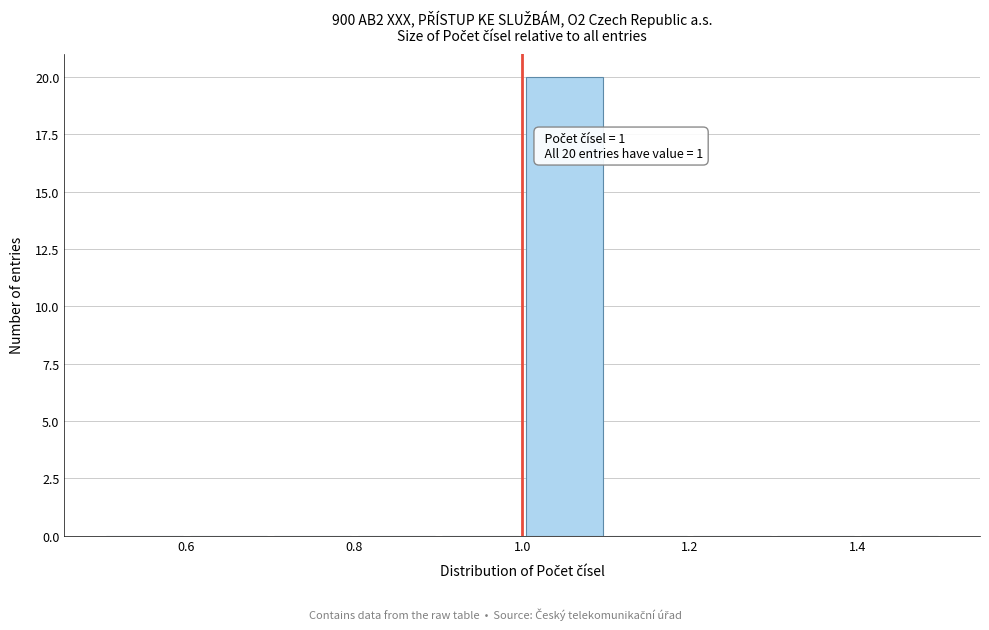

Which range on the x-axis has the tallest bar?

1.0 to 1.1